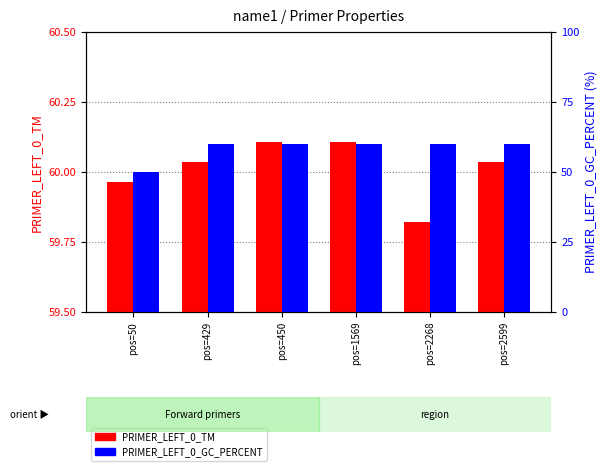

At which category is the sum across all series the highest?

pos=1569